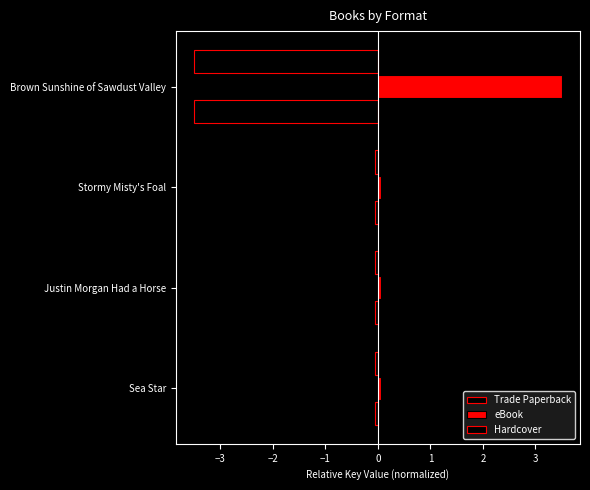

How many series are shown in this chart?

3